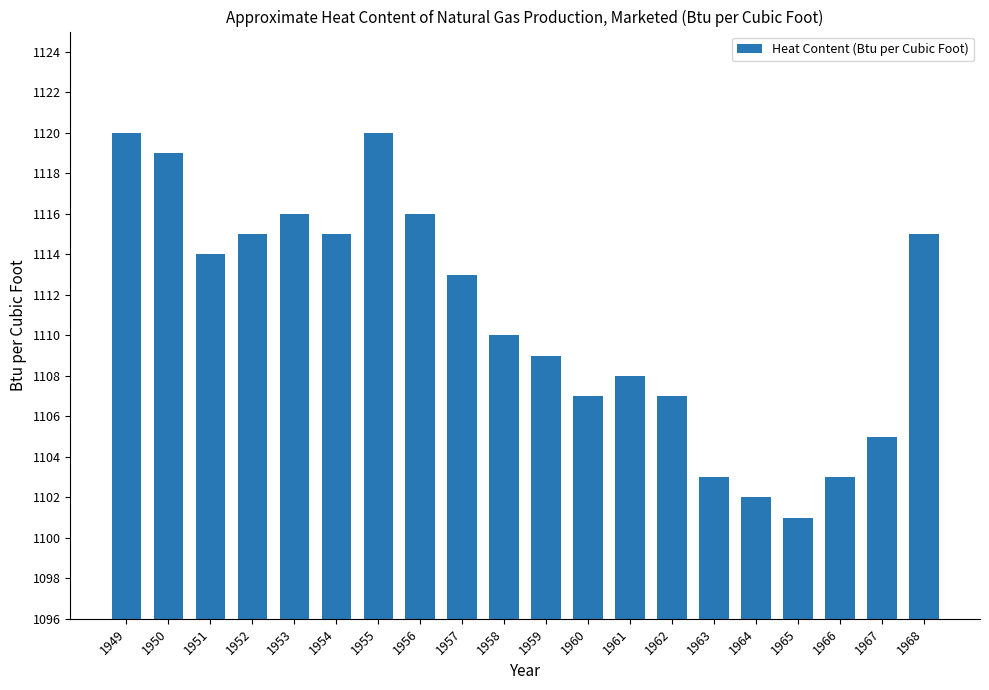

True or false: the data shows 693 at 1950.

False